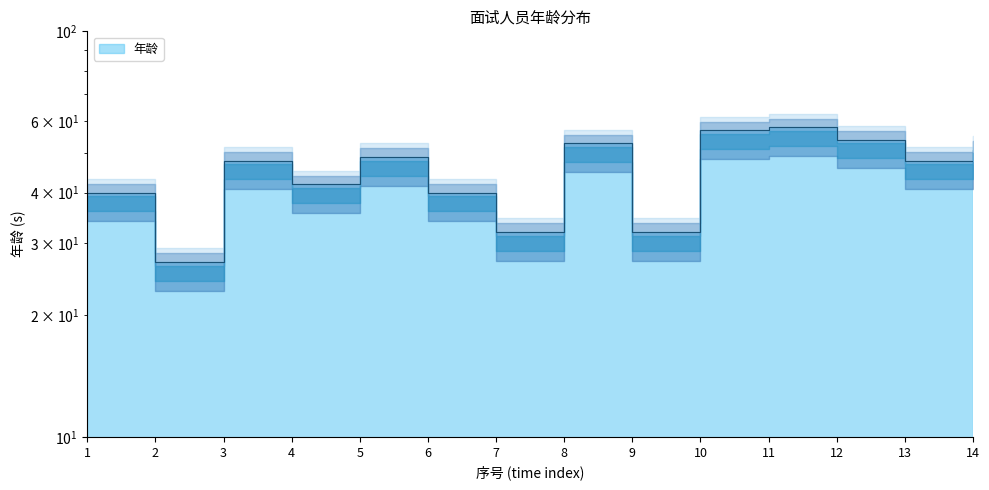

What is the difference between the values at 8 and 4?

11